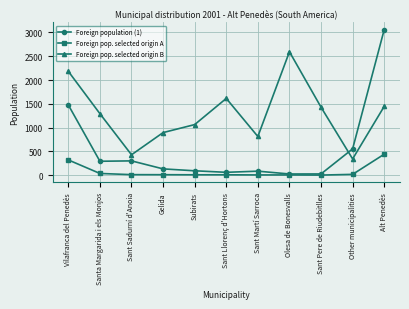

Which series has the largest total across all categories?

Foreign pop. selected origin B